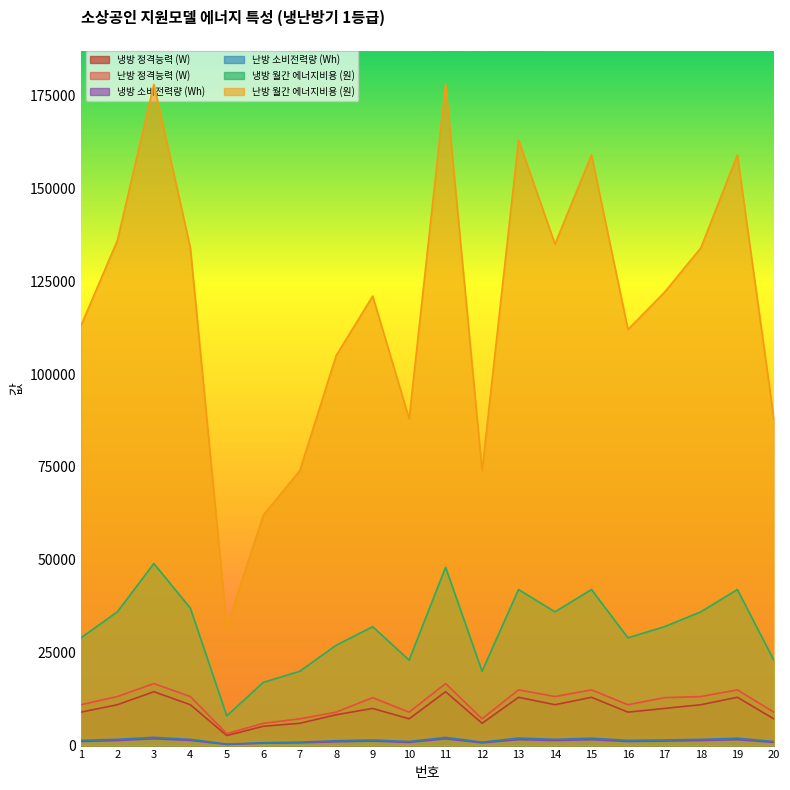

True or false: 난방 정격능력 (W) and 냉방 정격능력 (W) intersect in this chart.

False